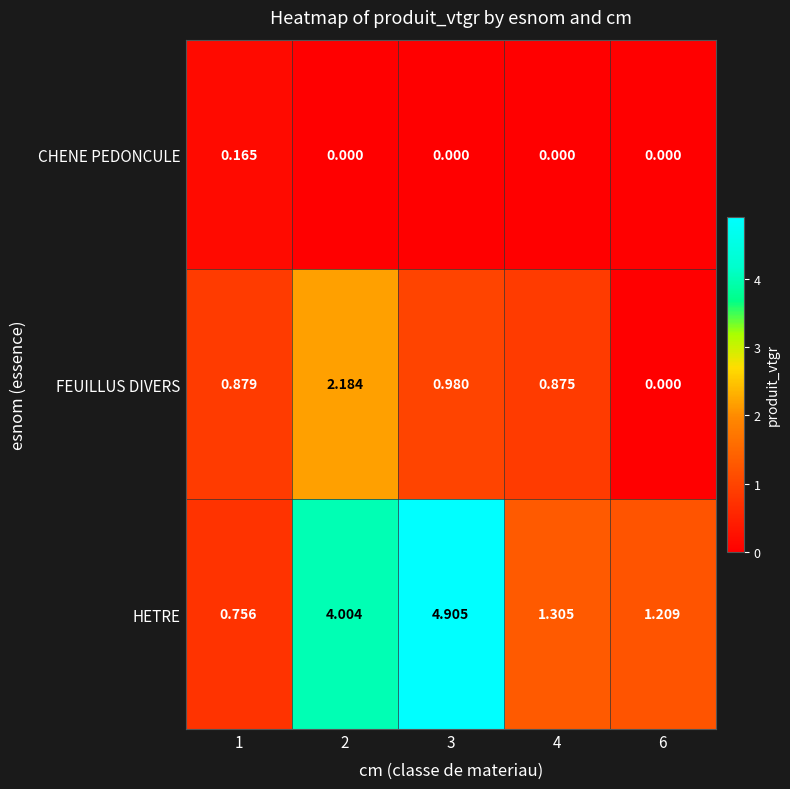

Is the value of FEUILLUS DIVERS at 6 greater than the value of HETRE at 3?

No